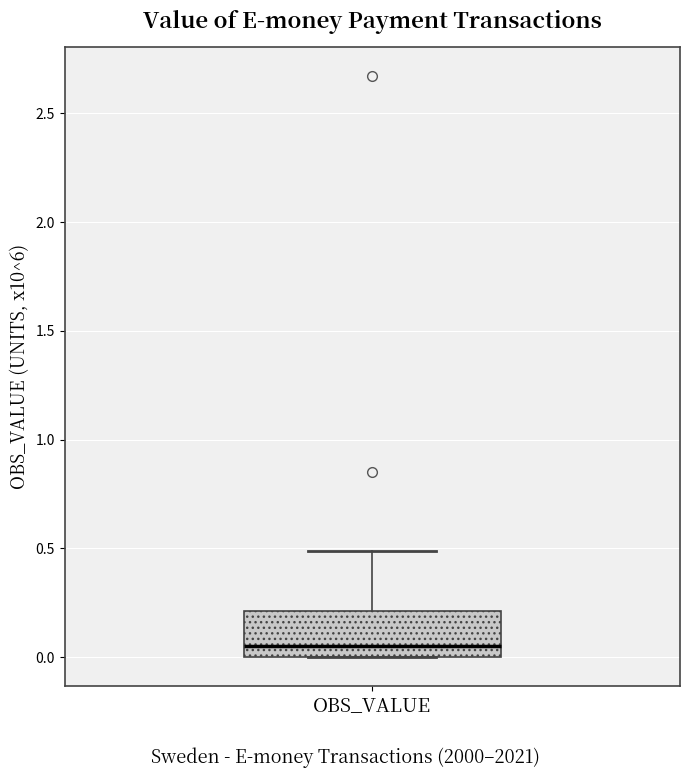

Read this box plot against the y-axis: the position of the median line, the range covered by the box, and the ends of both whiskers. The values are not printed on the chart, so give them approximately, as read against the axis.

median 0.05, box 0.00 to 0.20, whiskers 0.00 to 0.50